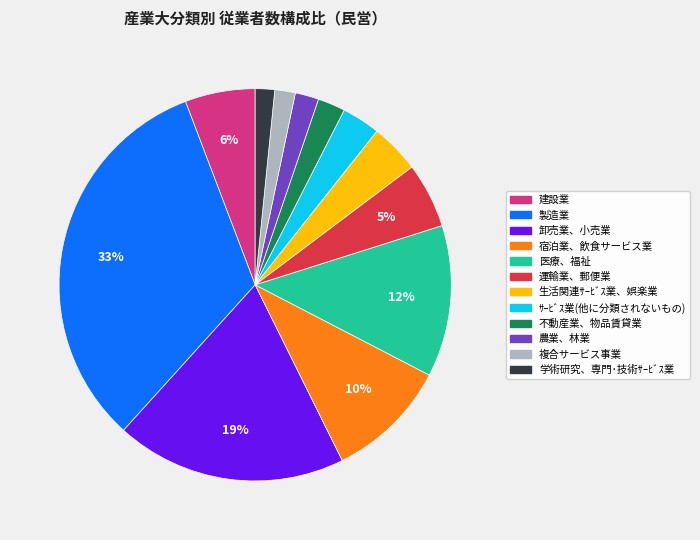

Is there any slice that represents more than half of the pie?

No